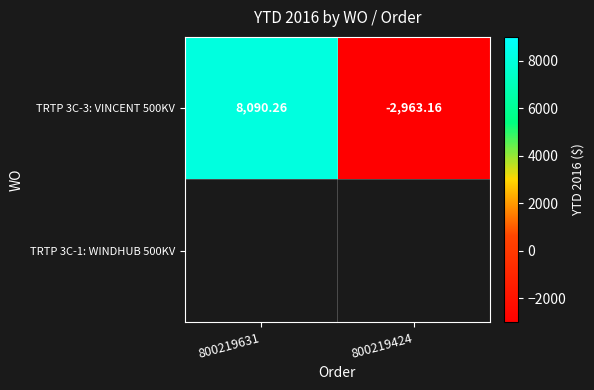

What is the change in value from 800219631 to 800219424?

-11053.4